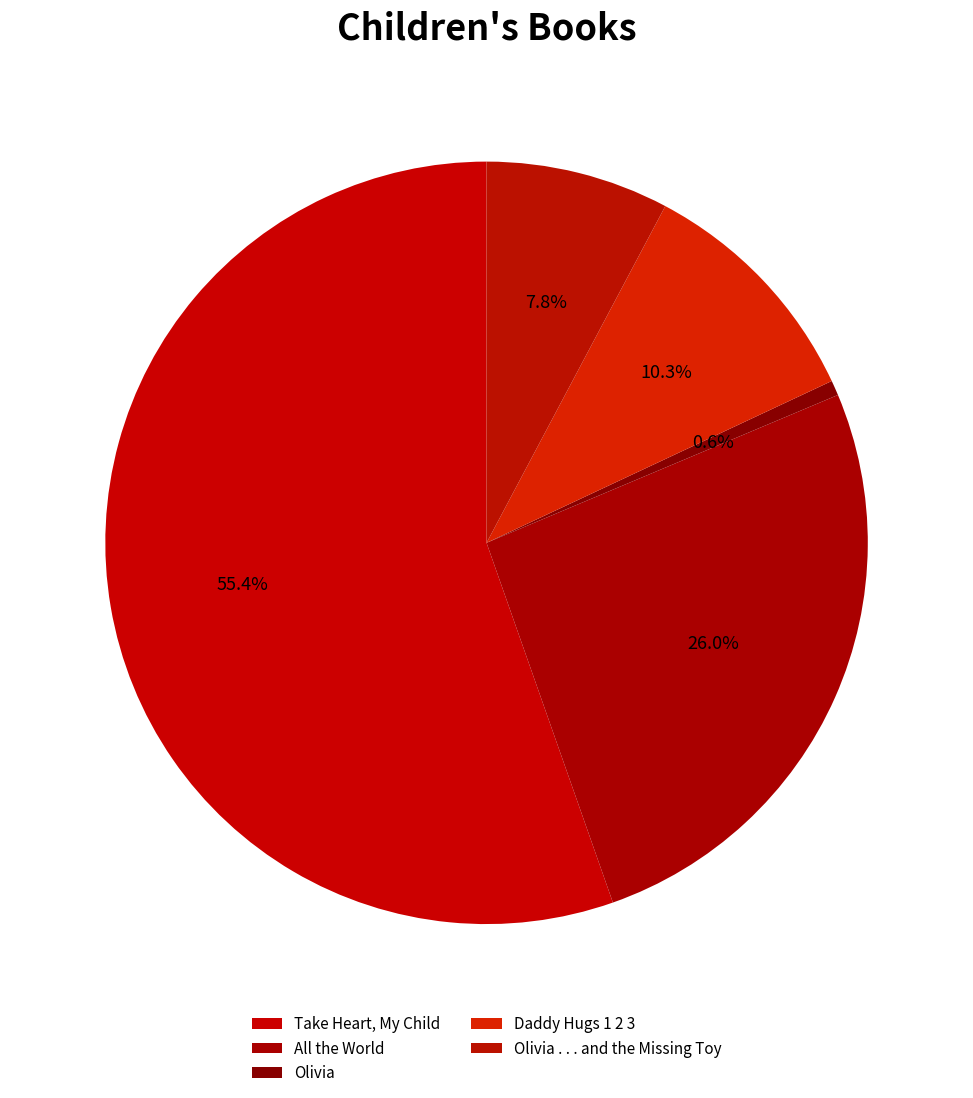

How many slices are in this pie chart?

5